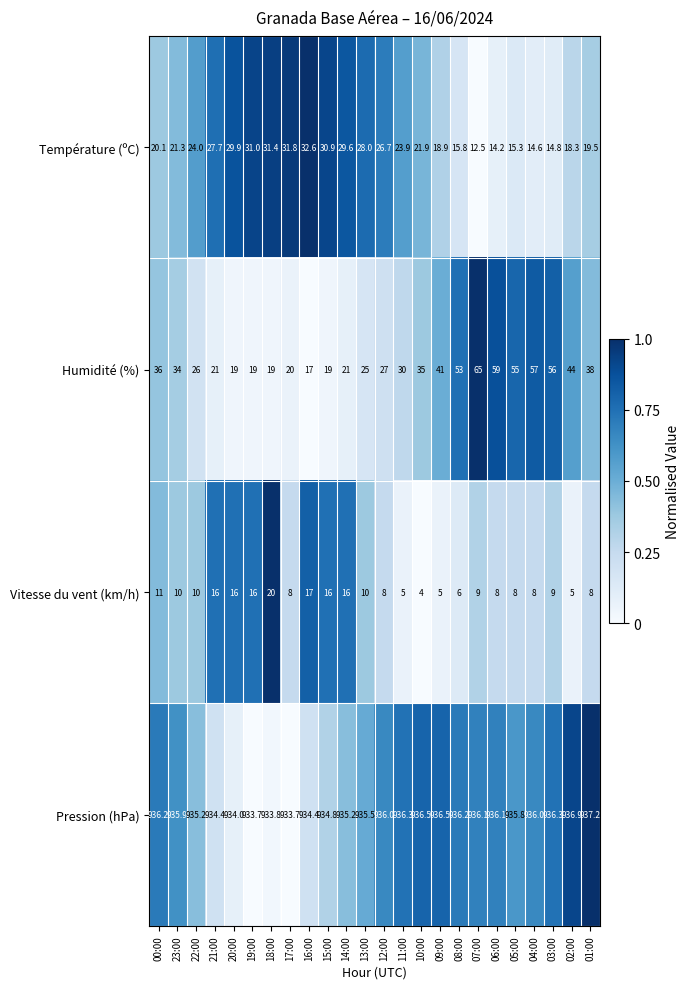

At which label does Température (ºC) reach its minimum?

07:00